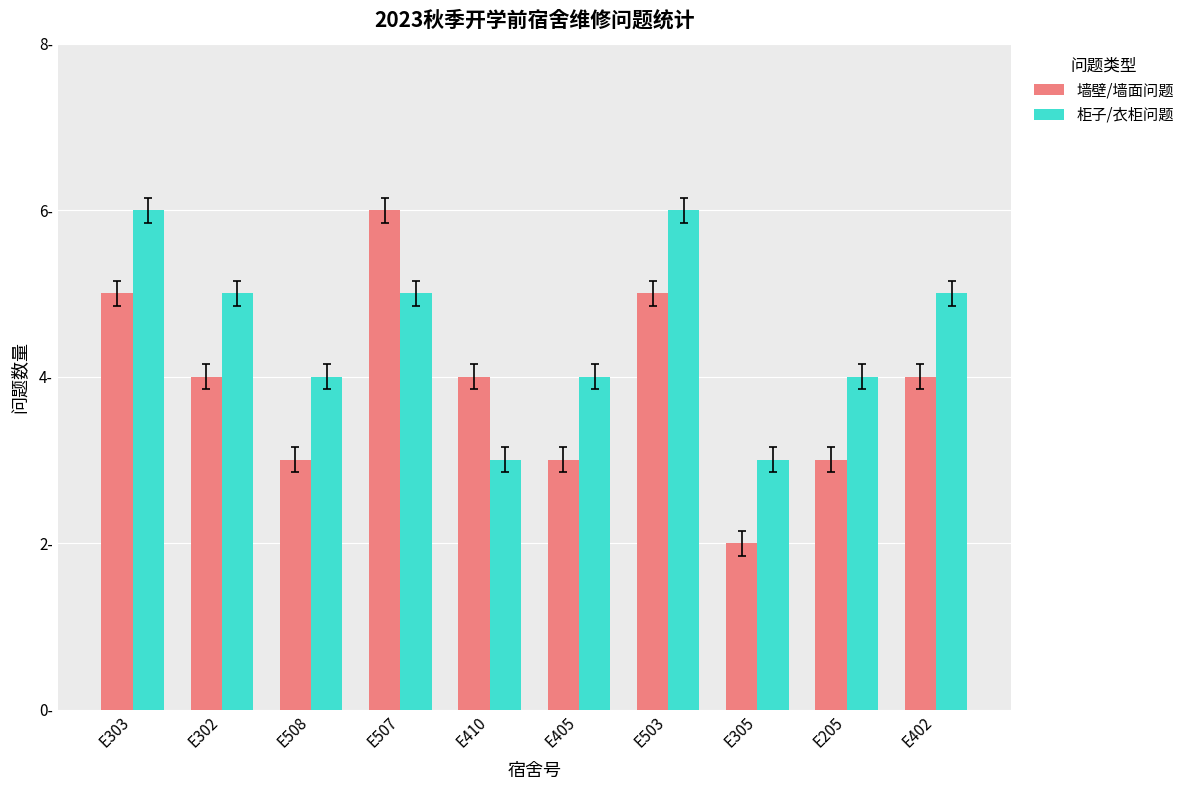

What are all the series names shown in the legend?

墙壁/墙面问题, 柜子/衣柜问题